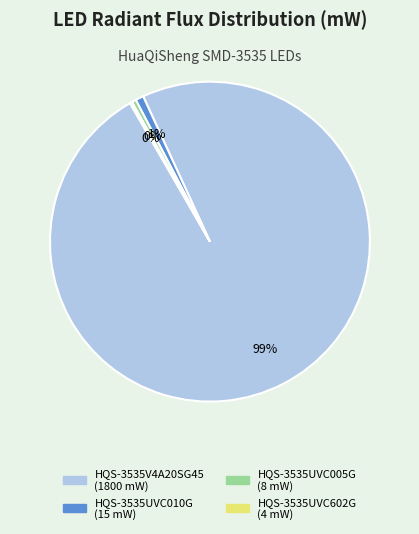

Is HQS-3535V4A20SG45 the majority of the pie?

Yes